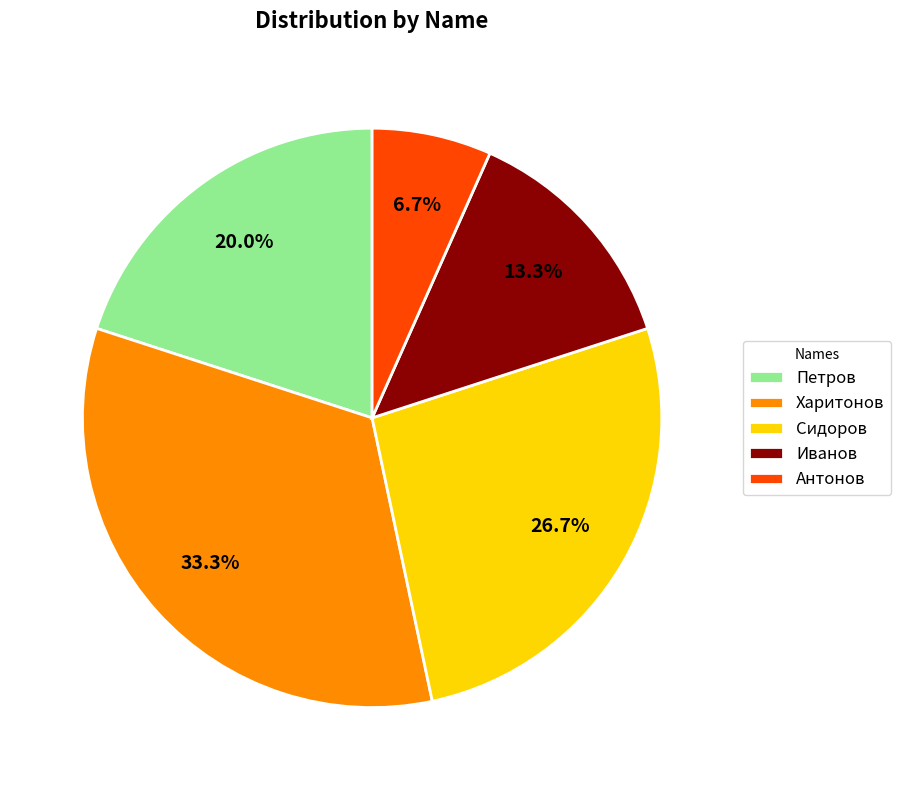

Which category has the smallest portion of the pie?

Антонов